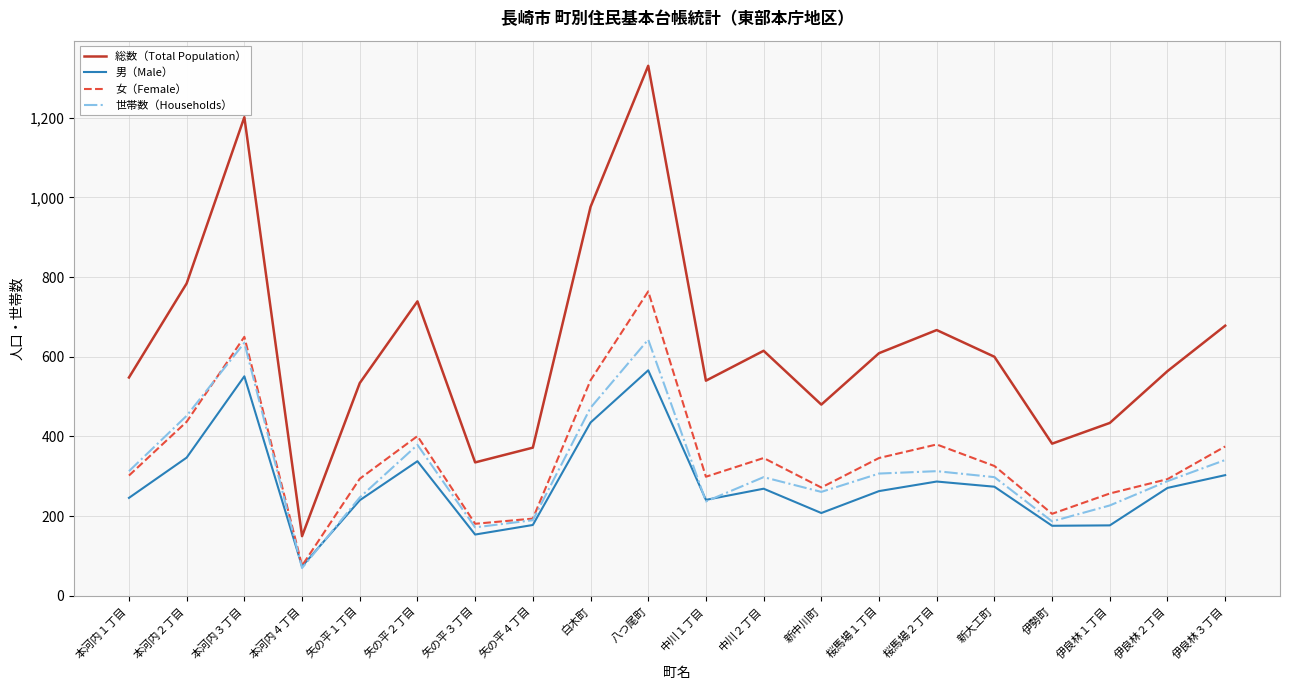

What is the sum of all 女（Female） values?

6940